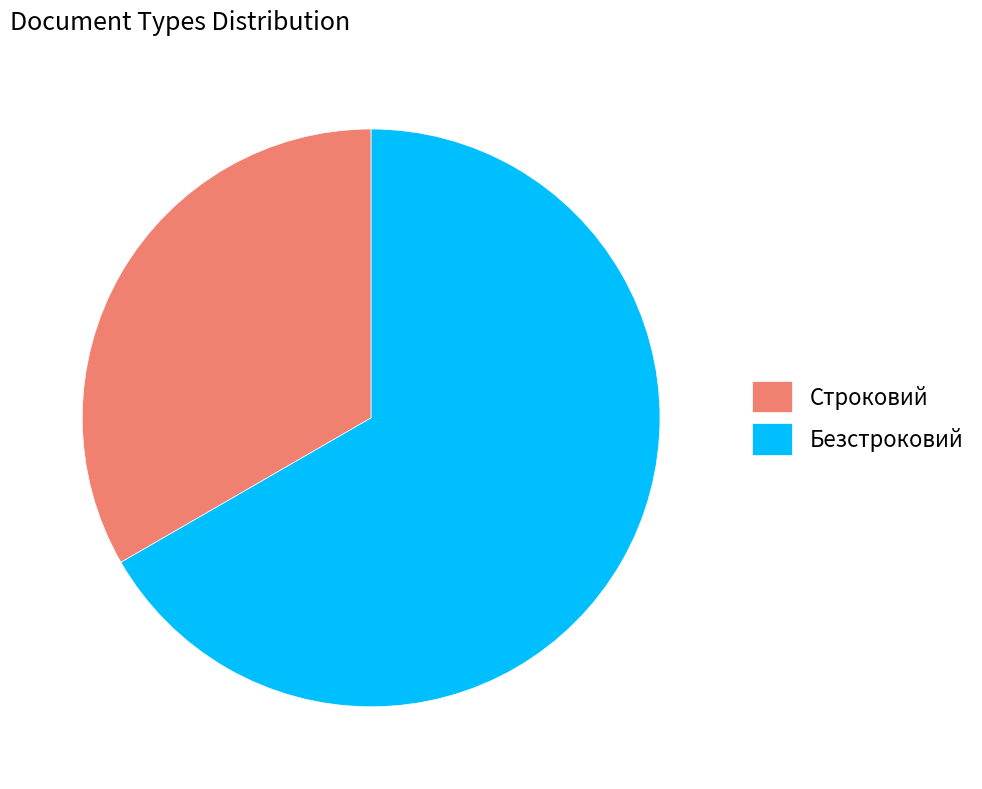

Which slice represents more than half of the pie?

Безстроковий